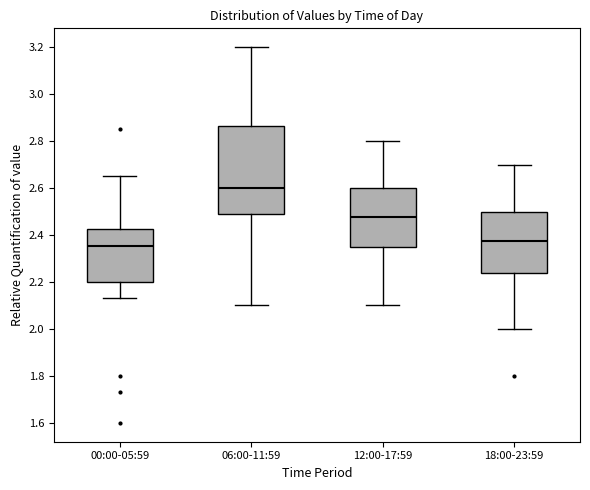

Reading left to right, read every box against the y-axis: the position of its median line, the range the box covers, and the ends of its whiskers. The values are not printed on the chart, so give them approximately, as read against the axis.

00:00-05:59: median 2.36, box 2.20 to 2.42, whiskers 2.14 to 2.66
06:00-11:59: median 2.60, box 2.48 to 2.86, whiskers 2.10 to 3.20
12:00-17:59: median 2.48, box 2.36 to 2.60, whiskers 2.10 to 2.80
18:00-23:59: median 2.38, box 2.24 to 2.50, whiskers 2.00 to 2.70